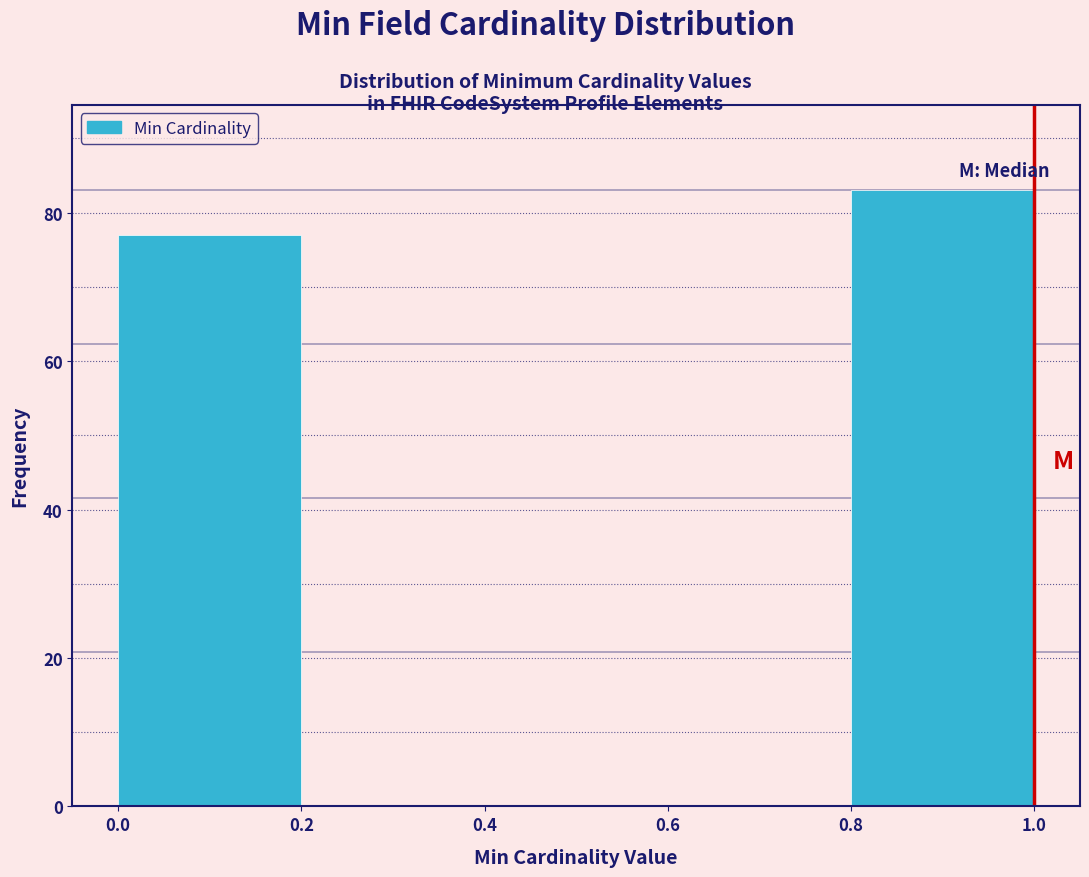

What is the height of the bar covering 0.8 to 1.0 on the x-axis? The values are not printed on the chart, so give them approximately, as read against the axis.

84